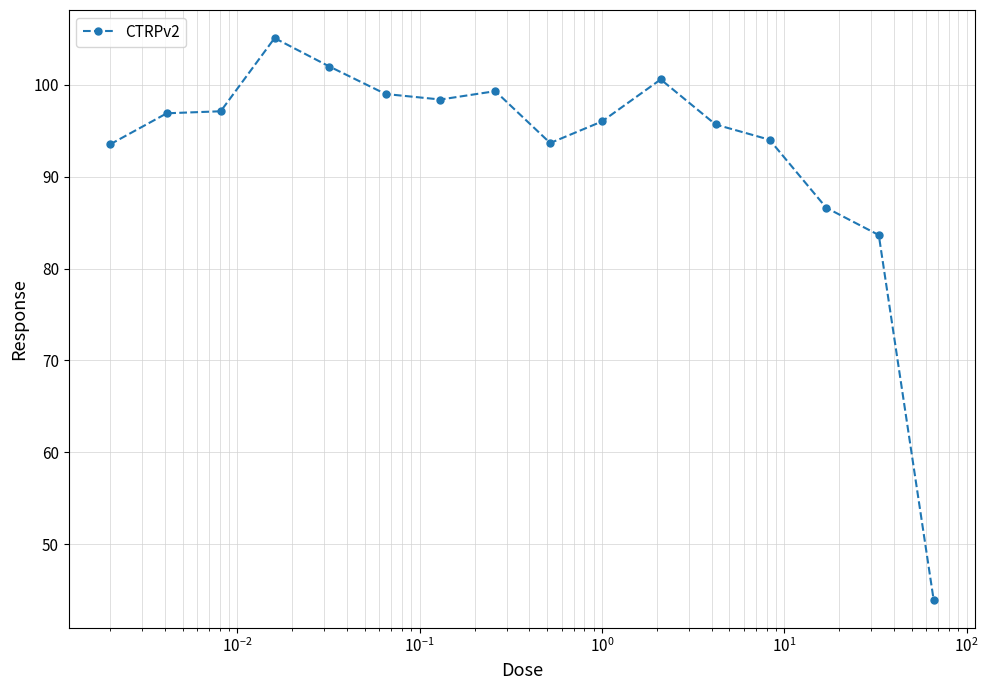

What is the sum of all values?

1485.6